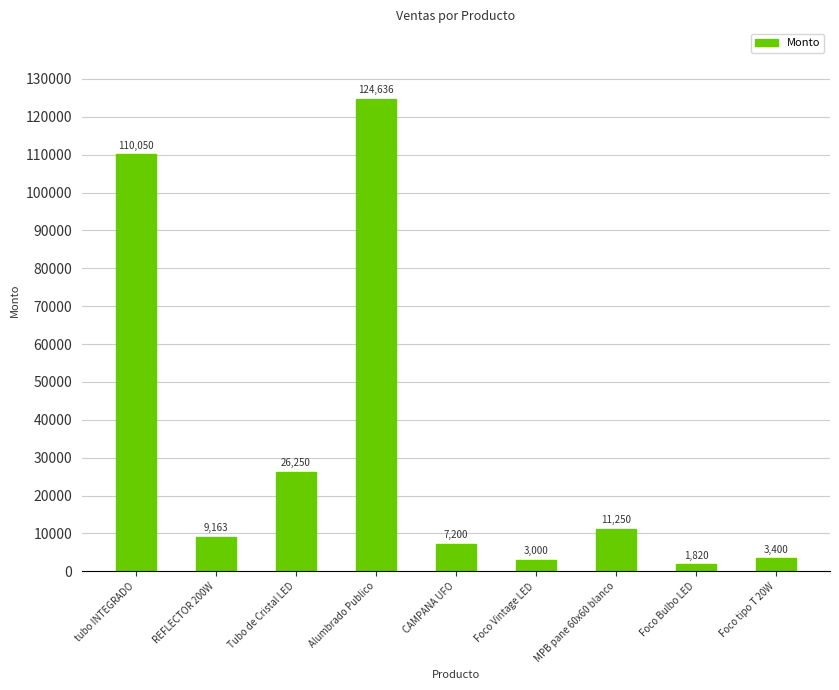

What is the smallest value displayed?

1820.0